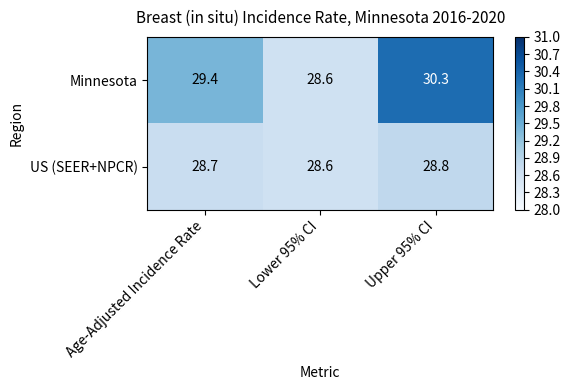

Reading right to left, transcribe all the data shown in this chart.

Minnesota: Upper 95% CI=30.3	Lower 95% CI=28.6	Age-Adjusted Incidence Rate=29.4
US (SEER+NPCR): Upper 95% CI=28.8	Lower 95% CI=28.6	Age-Adjusted Incidence Rate=28.7